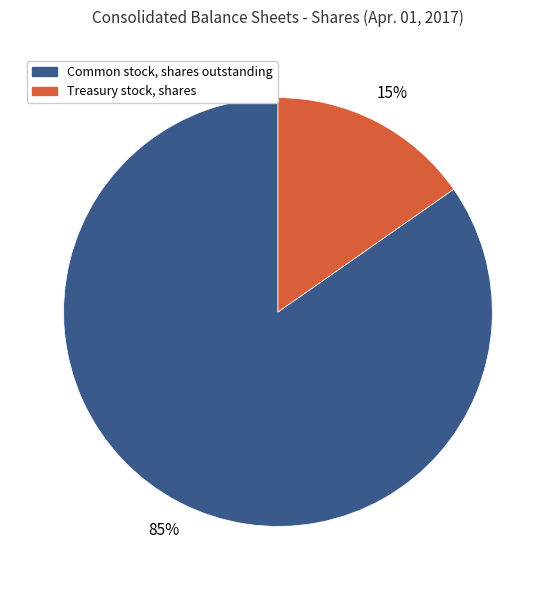

Does Treasury stock, shares represent more than half of the total?

No